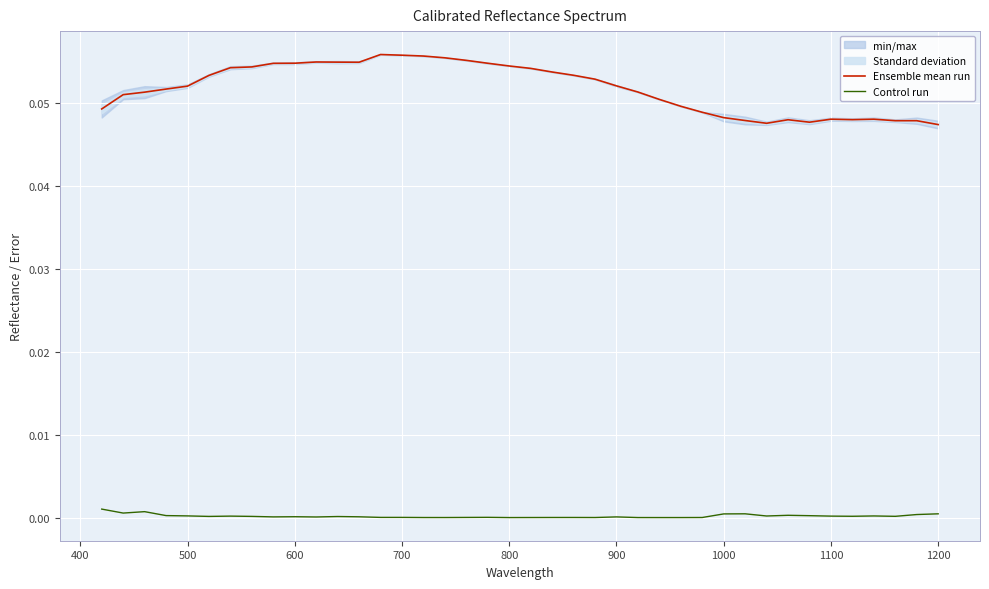

In Ensemble mean run, how many points are lower than both neighbors (excluding endpoints)?

5